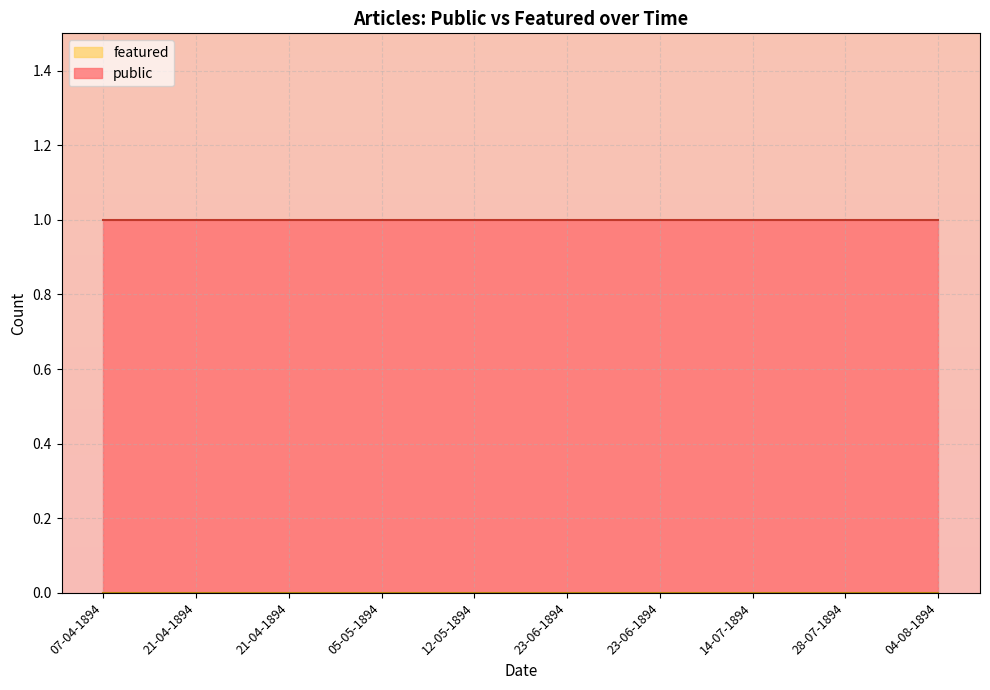

Is the value of featured at 04-08-1894 greater than the value of public at 28-07-1894?

No